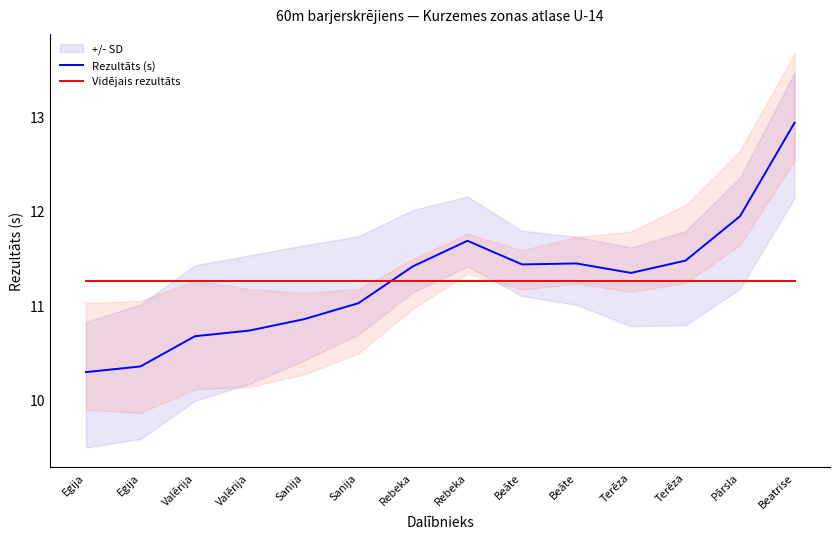

What is the total value across all series at Egija?

21.5